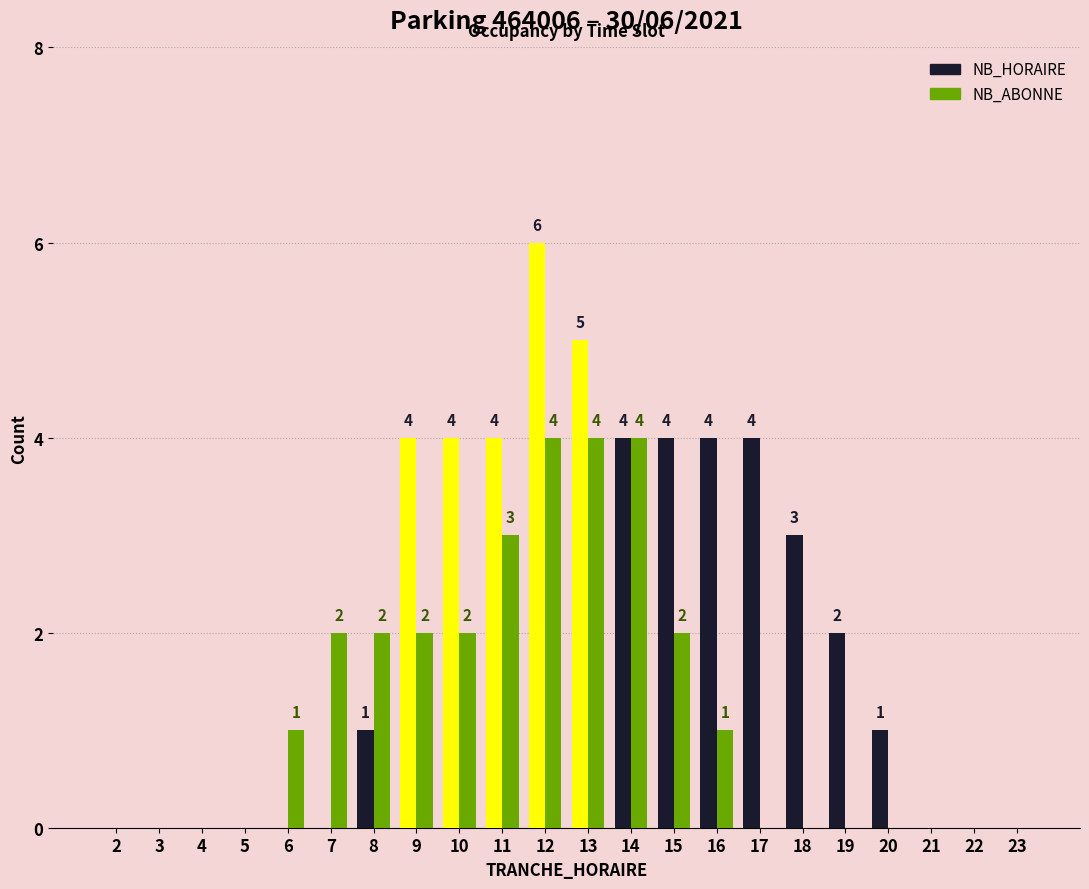

What is the sum of the NB_HORAIRE values at 9 and 5?

4